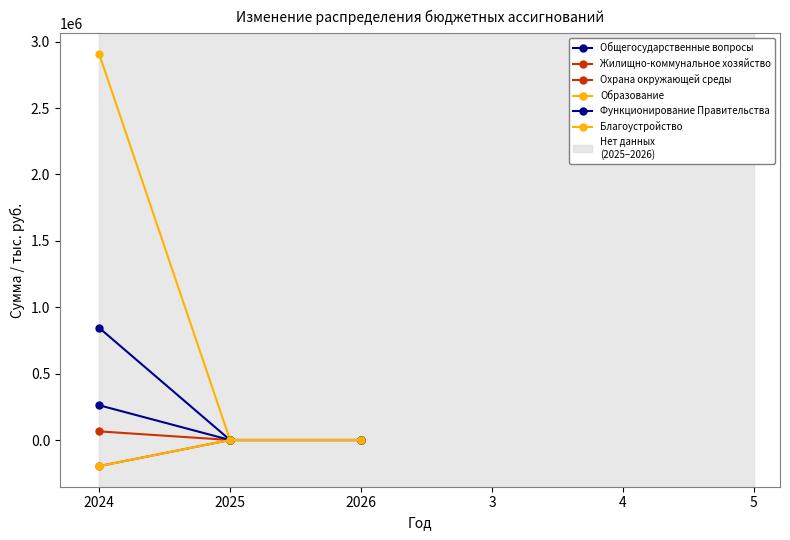

Is this an area chart (filled region under the line)?

No